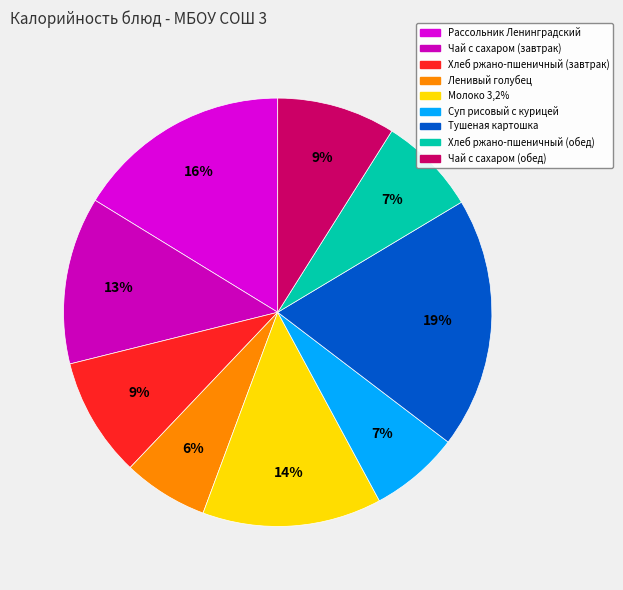

What percentage is the Суп рисовый с курицей slice, to the nearest percent?

7%